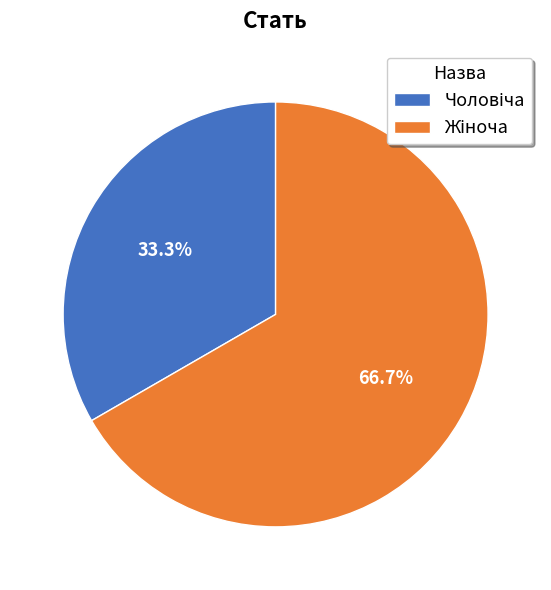

Is there a majority slice in this chart?

Yes